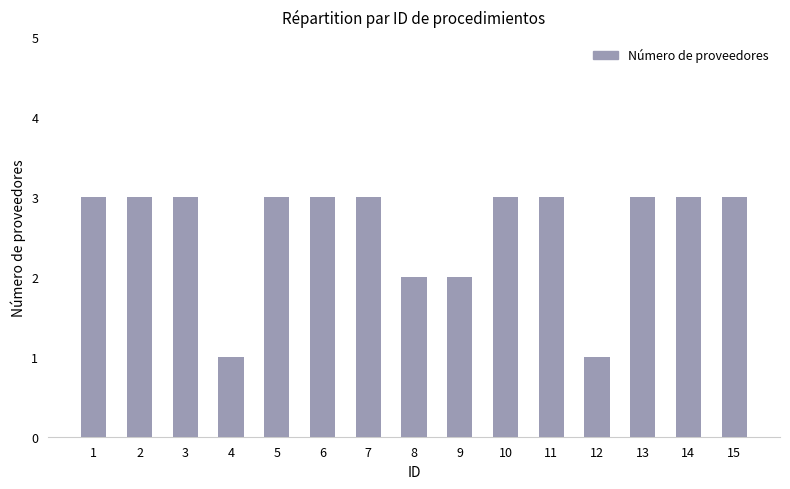

Reading left to right, transcribe all the data shown in this chart.

1=3	2=3	3=3	4=1	5=3	6=3	7=3	8=2	9=2	10=3	11=3	12=1	13=3	14=3	15=3